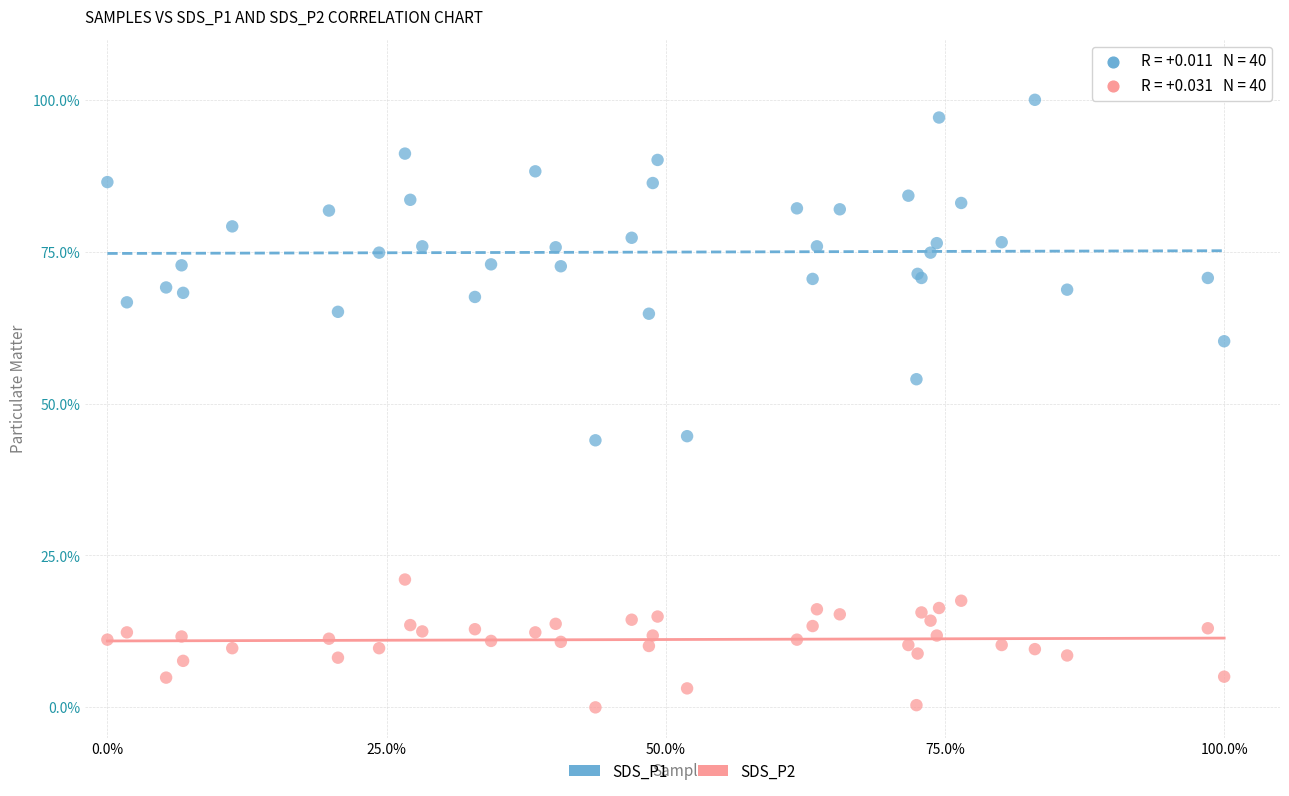

Which series reaches the minimum Y coordinate?

SDS_P2